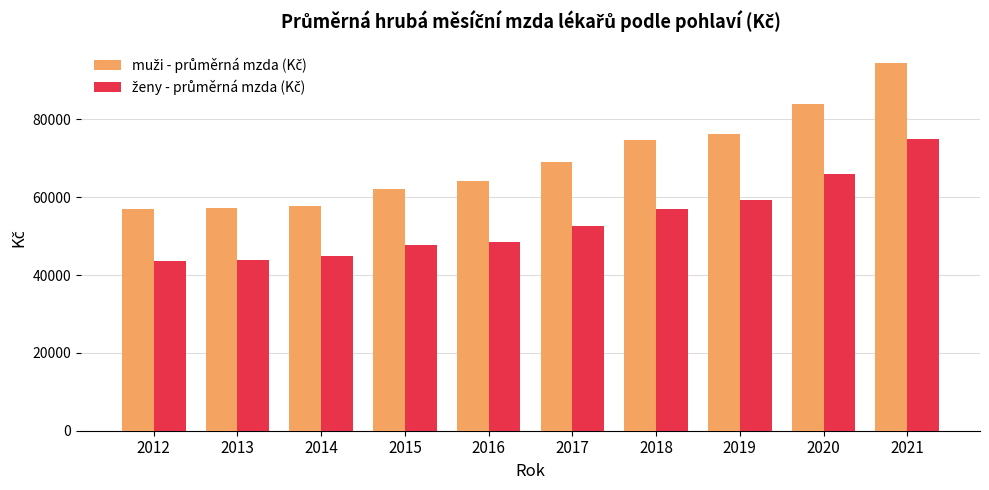

What is the minimum value shown in the chart?

43617.0